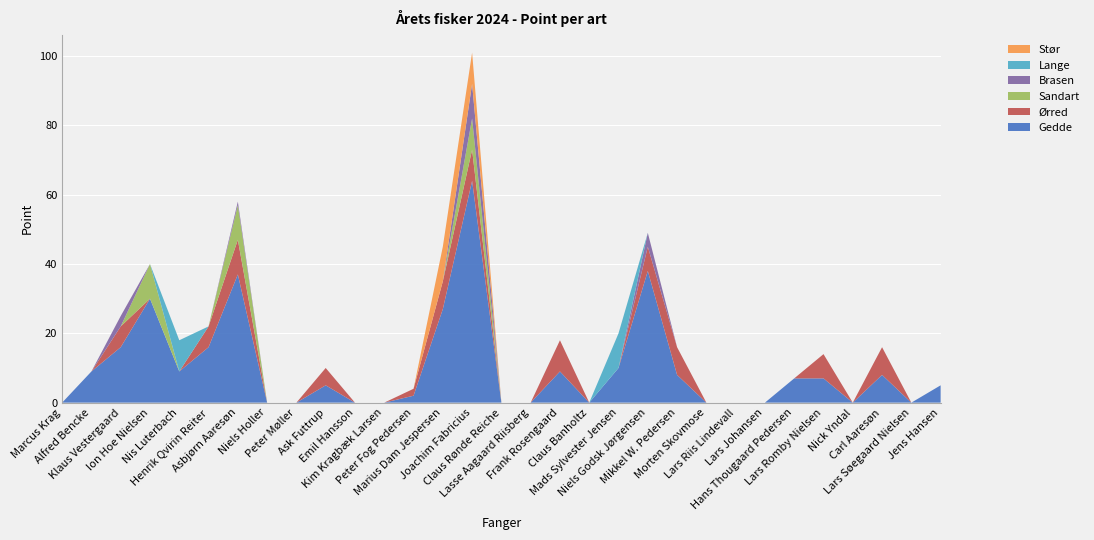

Reading left to right, list all the values displayed in this chart.

Gedde: 0	9	16	30	9	16	37	0	0	5	0	0	2	27	64	0	0	9	0	10	38	8	0	0	0	7	7	0	8	0	5
Ørred: 0	0	6	0	0	6	10	0	0	5	0	0	2	8	9	0	0	9	0	0	7	8	0	0	0	0	7	0	8	0	0
Sandart: 0	0	0	10	0	0	10	0	0	0	0	0	0	0	9	0	0	0	0	0	0	0	0	0	0	0	0	0	0	0	0
Brasen: 0	0	3	0	0	0	1	0	0	0	0	0	0	0	10	0	0	0	0	0	4	0	0	0	0	0	0	0	0	0	0
Lange: 0	0	0	0	9	0	0	0	0	0	0	0	0	0	0	0	0	0	0	10	0	0	0	0	0	0	0	0	0	0	0
Stør: 0	0	0	0	0	0	0	0	0	0	0	0	0	10	9	0	0	0	0	0	0	0	0	0	0	0	0	0	0	0	0